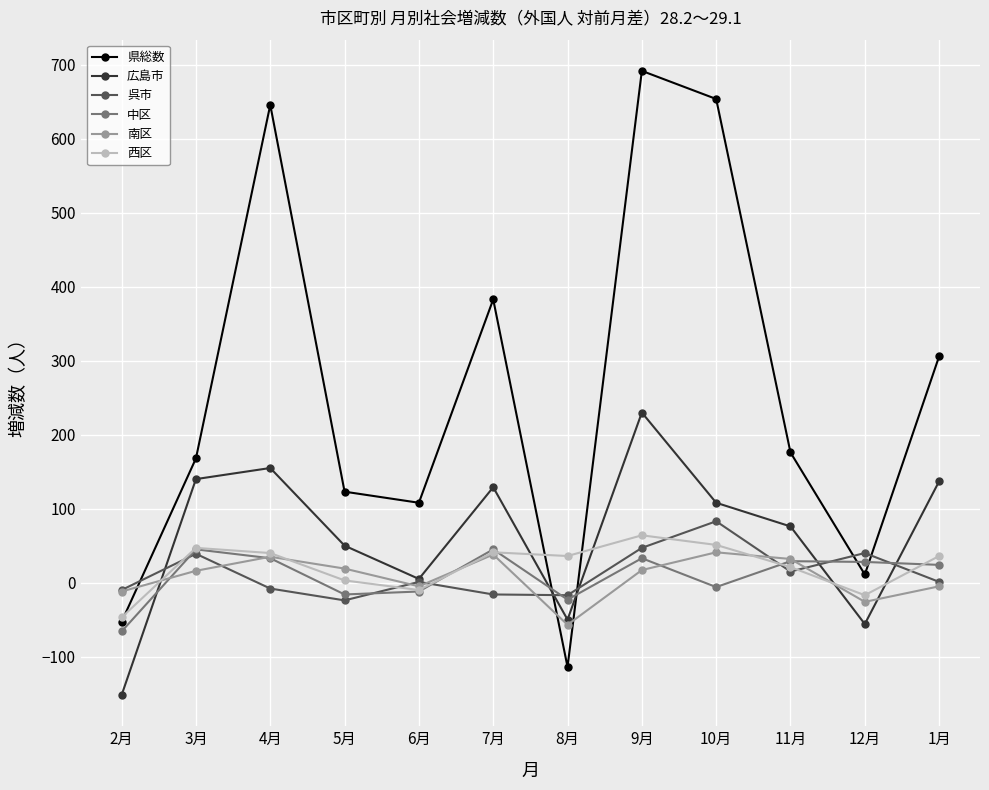

What is the label of the 3rd point from the left?

4月